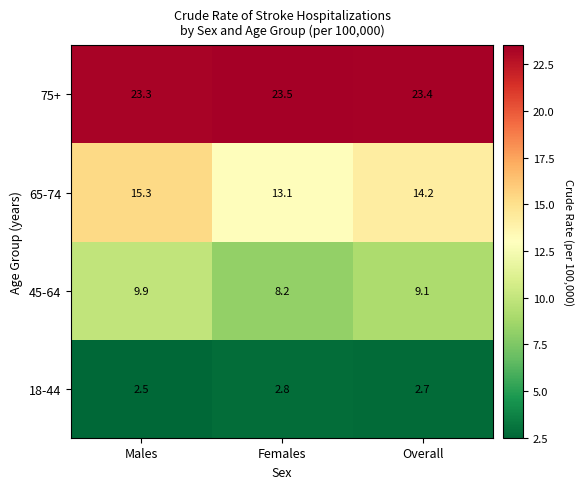

What is the total value across all series at Males?

51.0